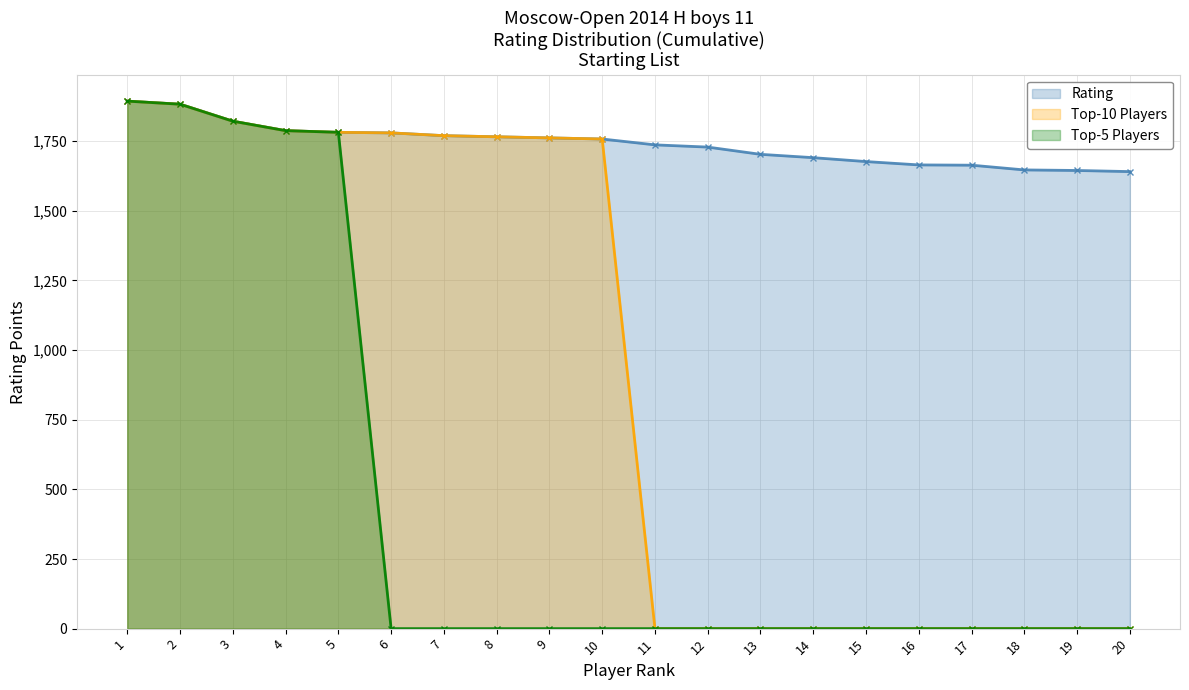

True or false: Rating and Top-5 Players cross at least once.

False